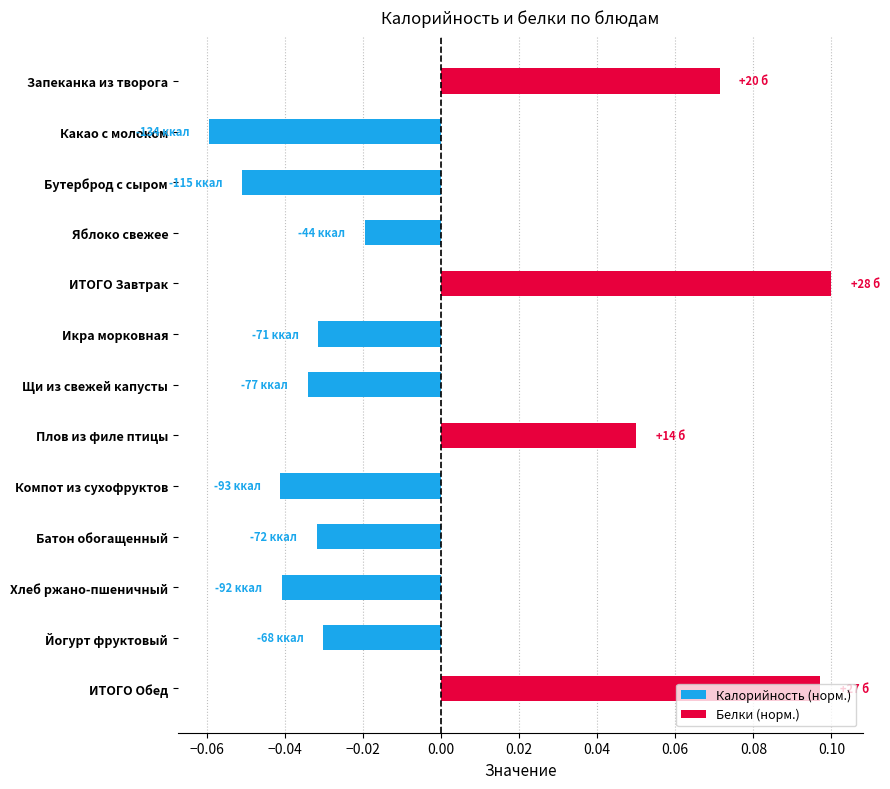

Between Какао с молоком and Батон обогащенный, which series saw the biggest shift?

Калорийность (норм.)